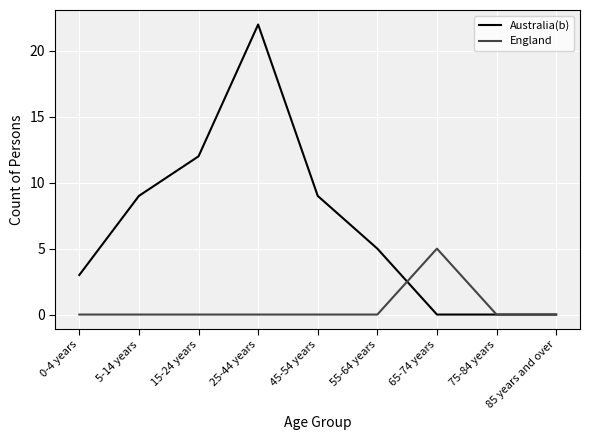

Is it true that England equals 0 at 15-24 years?

True